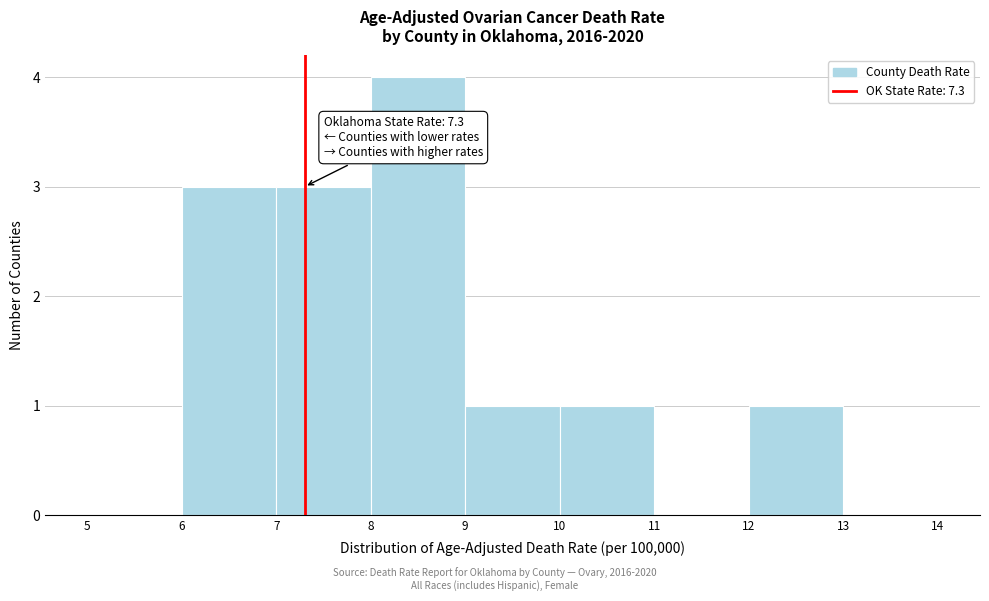

Over which range of the x-axis is the bar tallest?

8 to 9